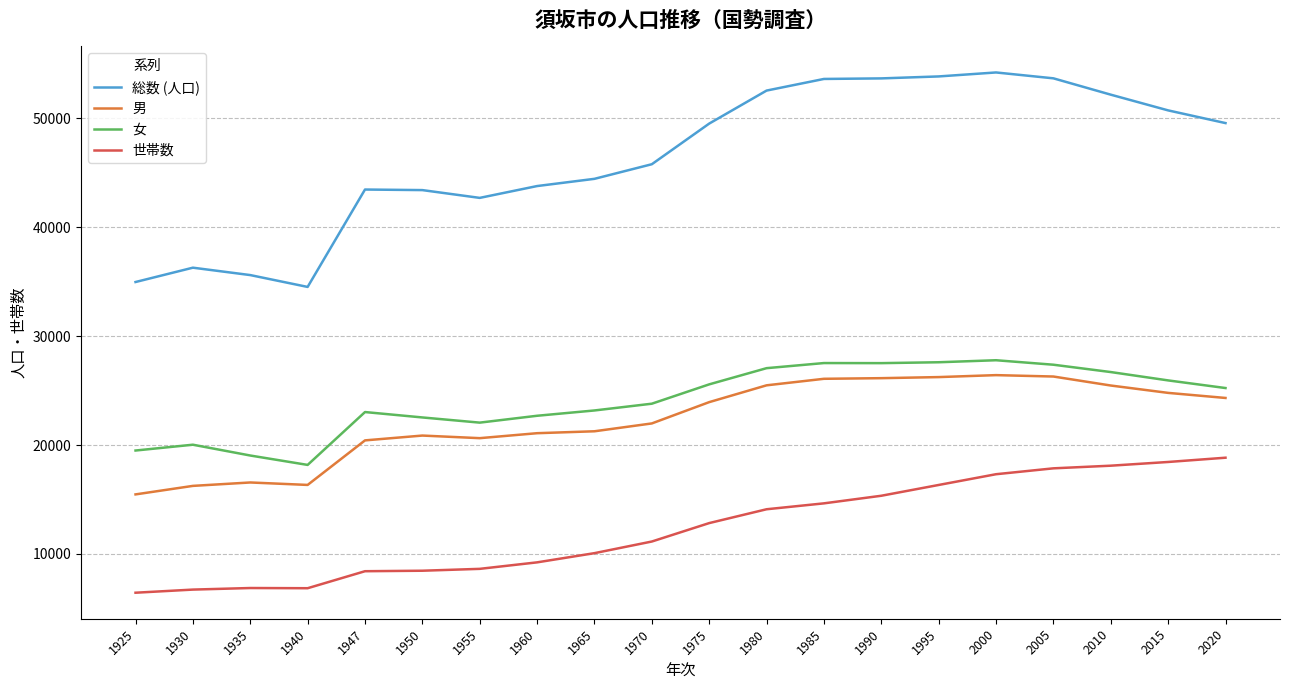

What is the difference between the second highest and second lowest values in the 世帯数 series?

11716